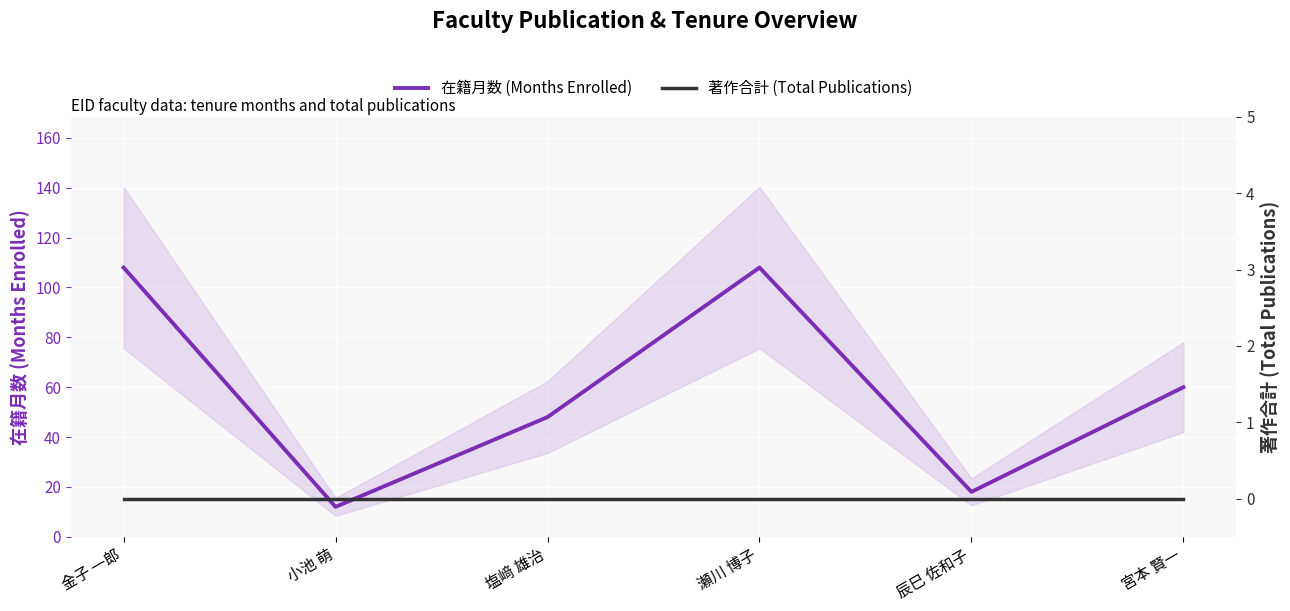

What is the difference between the highest and lowest values at 辰巳 佐和子?

18